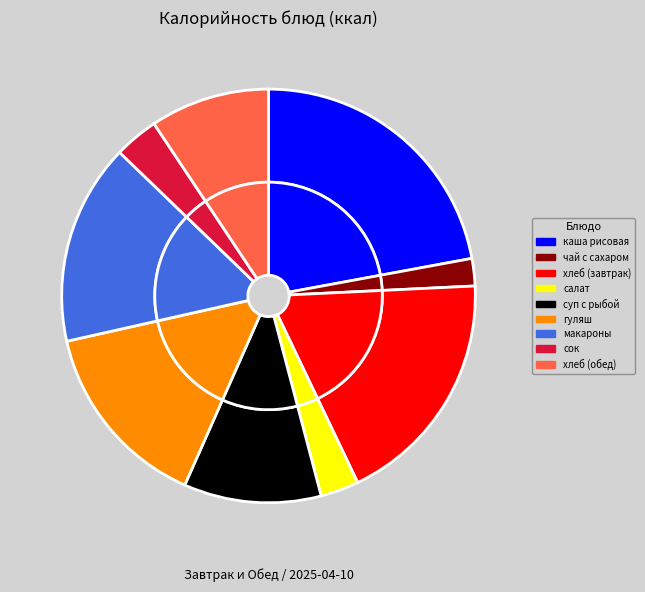

Is there any slice that represents more than half of the pie?

No